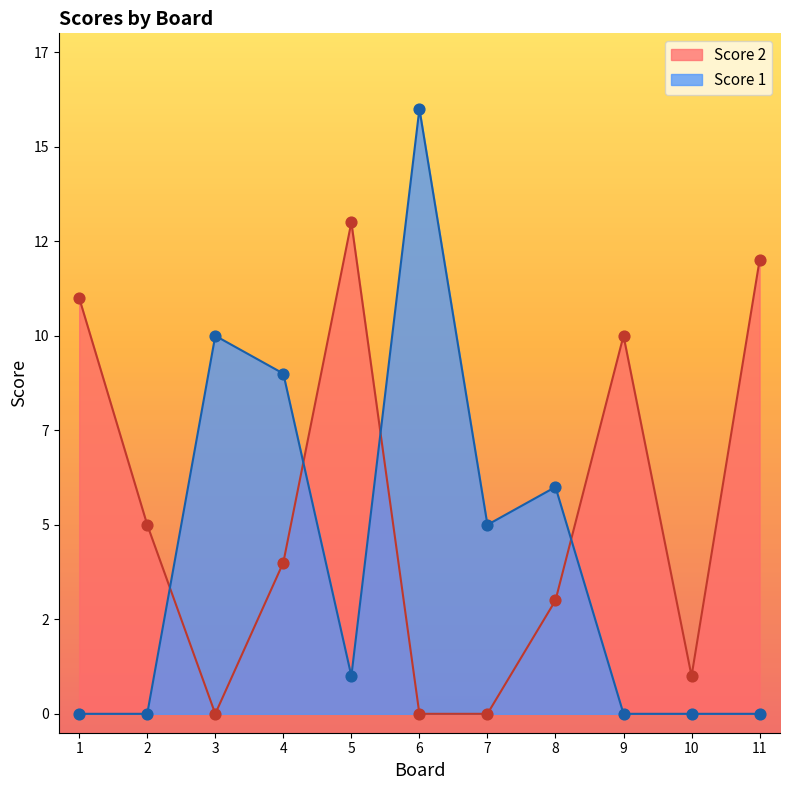

Which series contains the highest Y value?

Score 1